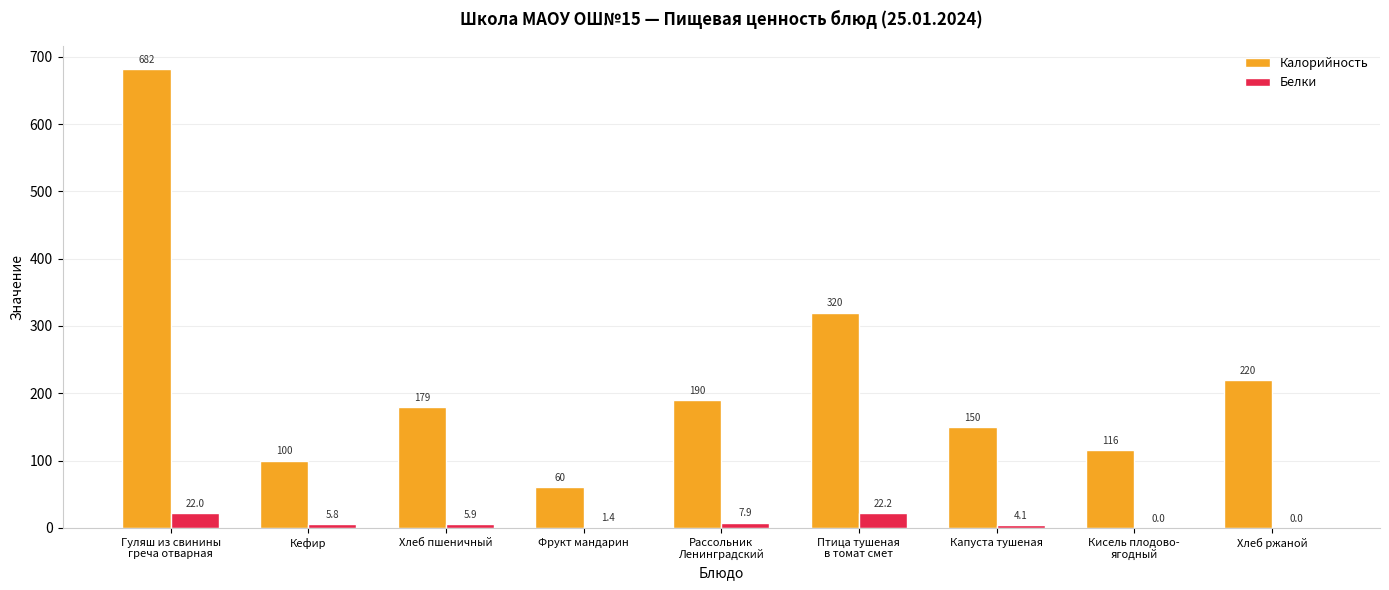

Reading right to left, list all the values displayed in this chart.

Калорийность: 220.0	116.0	150.2	320.0	189.5	60.0	179.3	100.0	682.0
Белки: 0.0	0.0	4.1	22.2	7.9	1.4	5.9	5.8	22.0